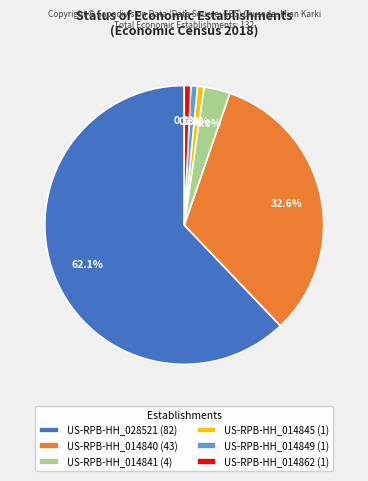

How many segments does this pie chart have?

6